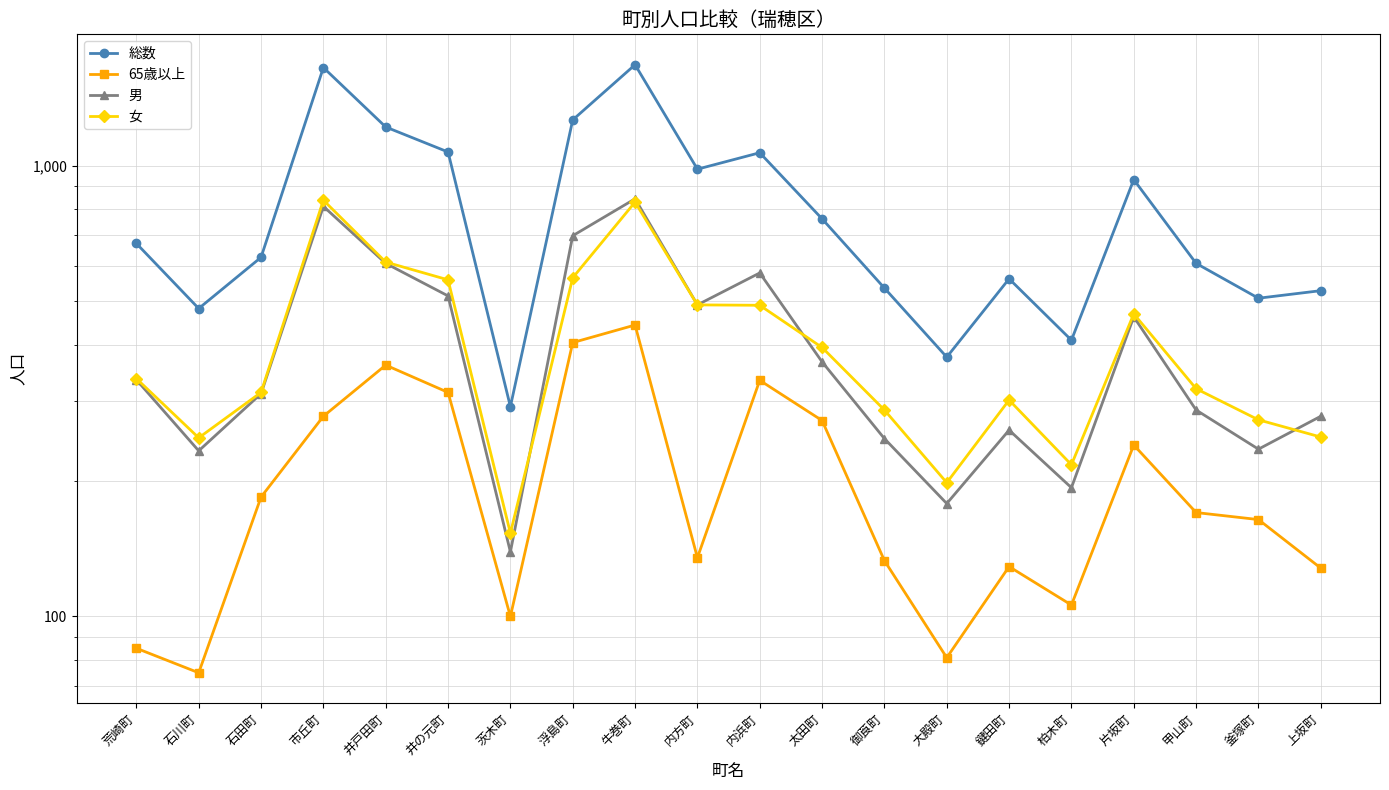

Is the value of 総数 at 荒崎町 greater than the value of 65歳以上 at 釜塚町?

Yes